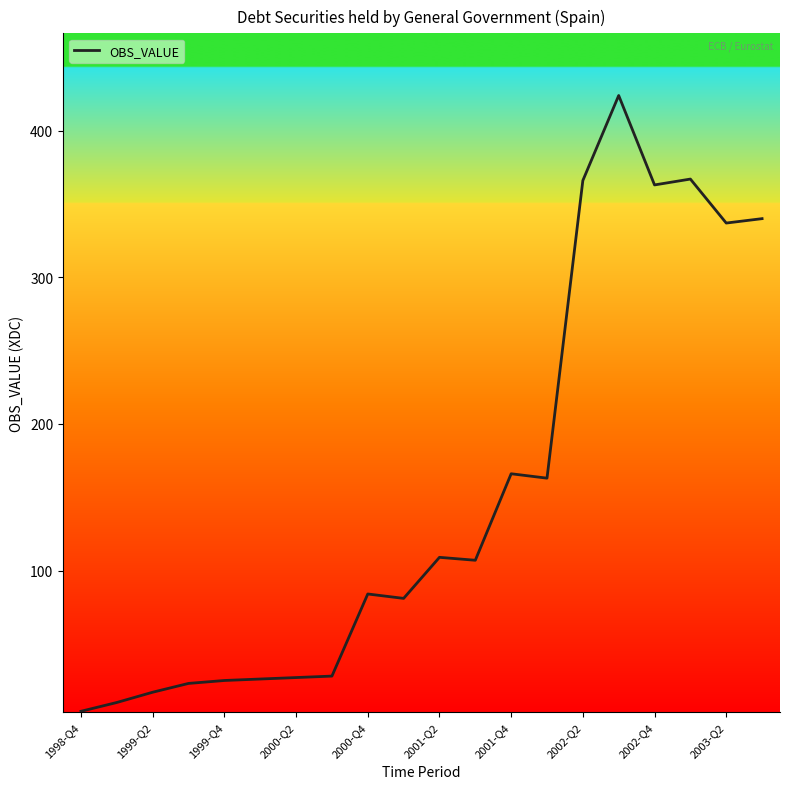

How many lines are shown in the chart?

1